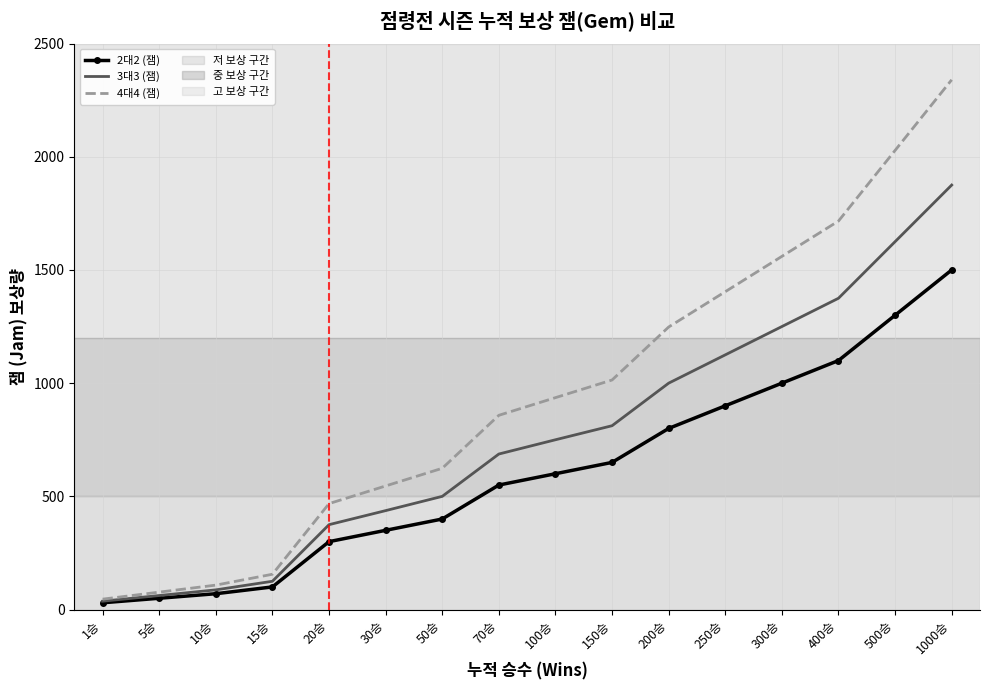

At which category is the sum across all series the highest?

1000승